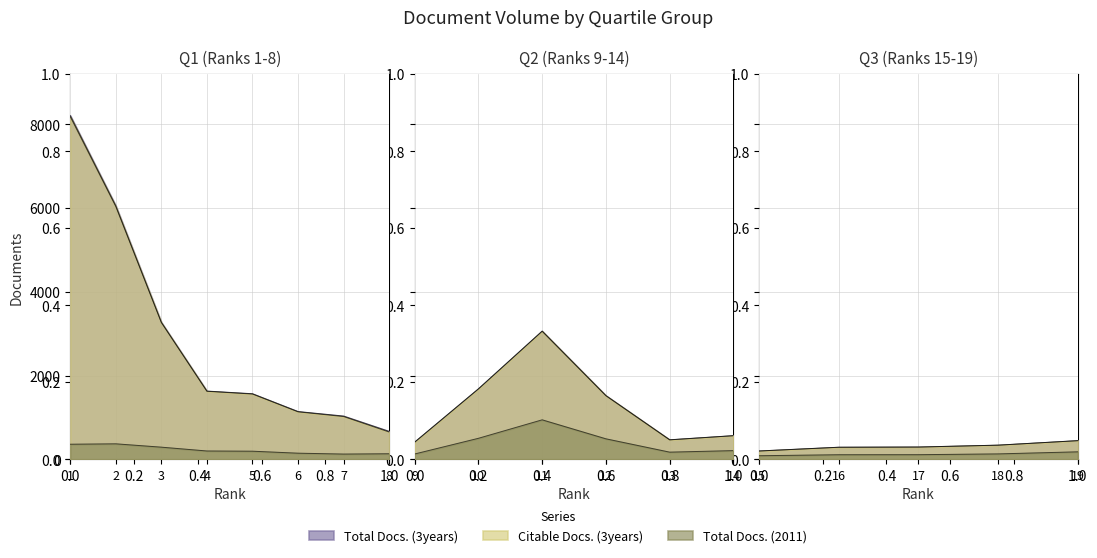

What is the sum of all Total Docs. (3years) values?

33493